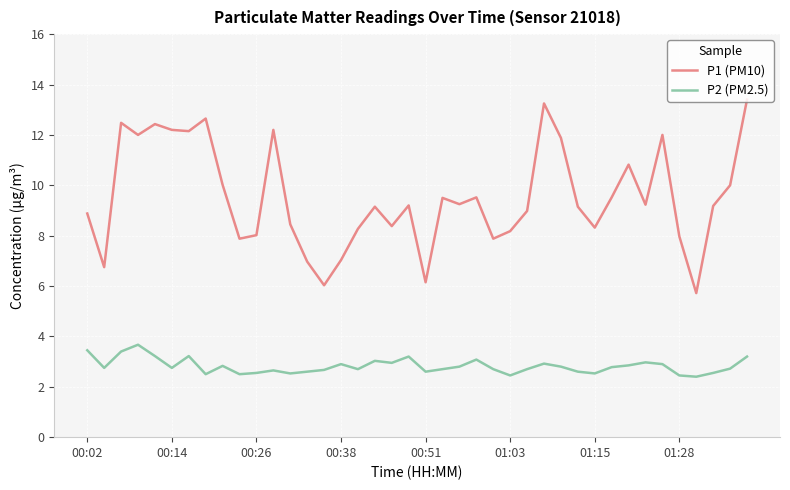

What is the maximum value for P1 (PM10)?

13.4